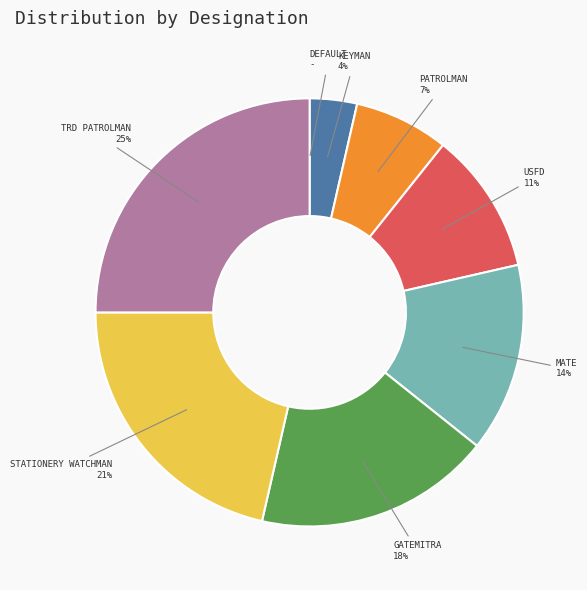

To the nearest percent, what is the difference between the largest and smallest slice percentages?

25%